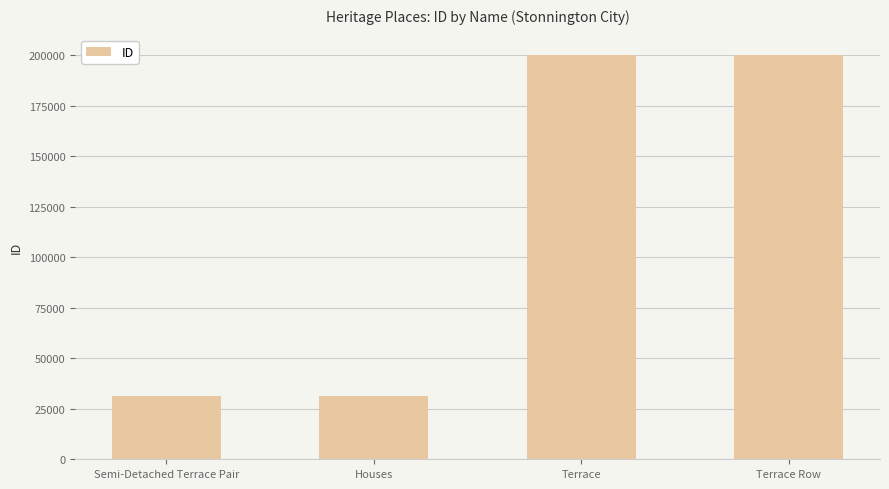

What is the difference between the values at Semi-Detached Terrace Pair and Terrace?

168665